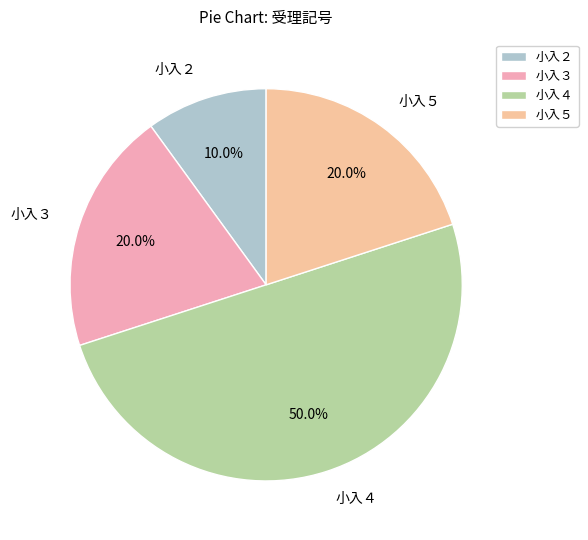

Count the number of slices in the pie.

4